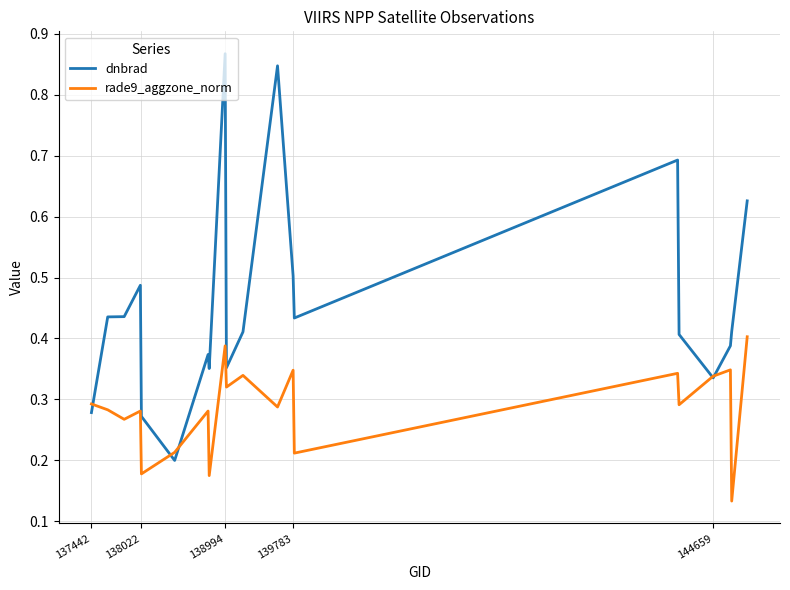

List the series in order of their overall mean, highest first.

dnbrad, rade9_aggzone_norm